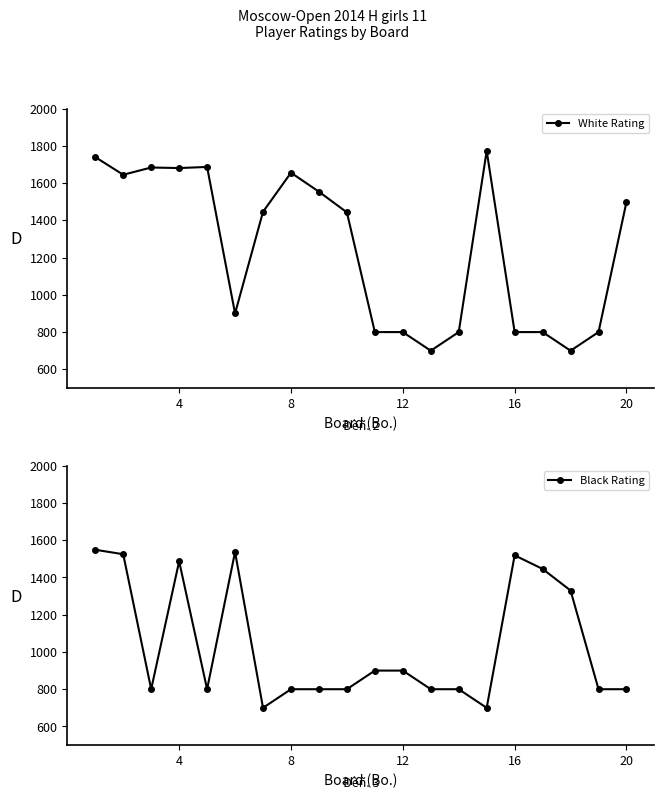

True or false: White Rating has more than 1 points higher than both neighbors.

True